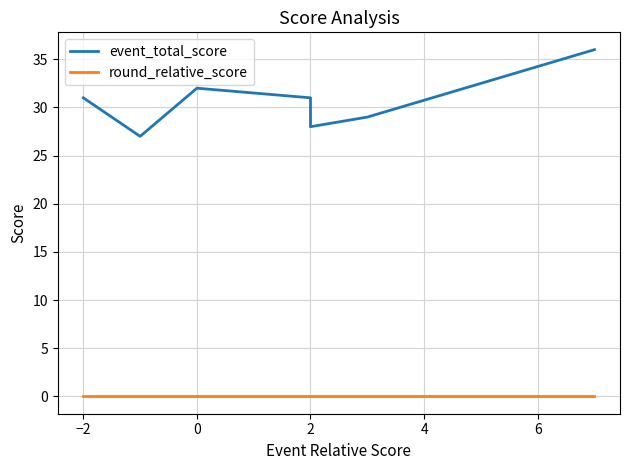

Is the value of round_relative_score at 6 greater than the value of event_total_score at −2?

No